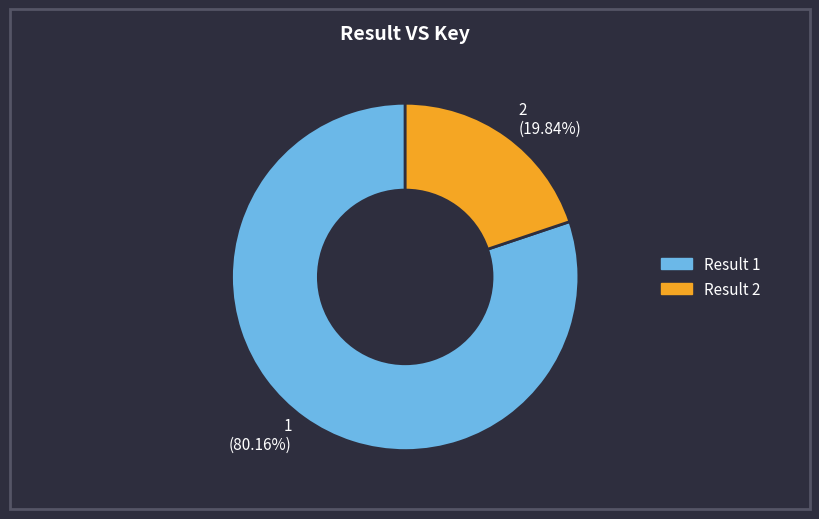

Combined, what portion of the pie is 1 and 2?

100.0%